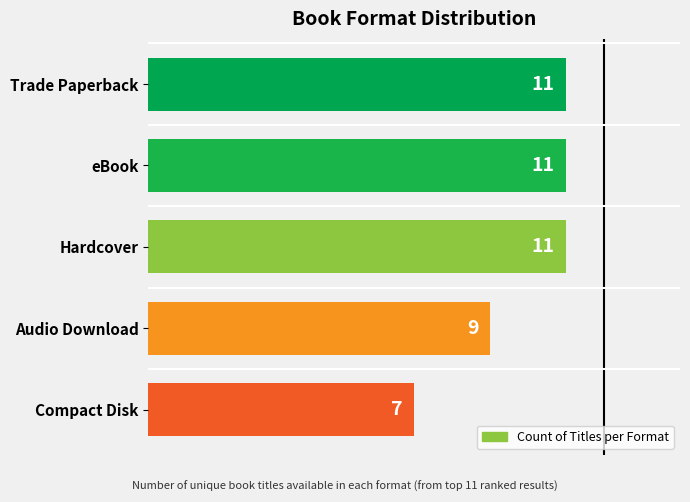

What is the difference between the maximum and minimum values?

4